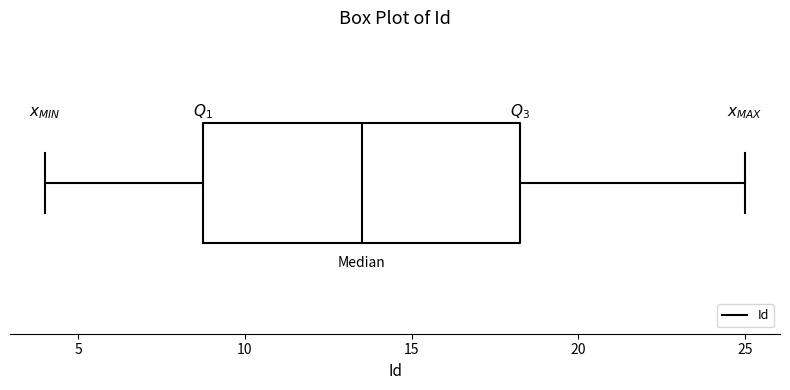

Read this box plot against the x-axis: the position of the median line, the range covered by the box, and the ends of both whiskers. The values are not printed on the chart, so give them approximately, as read against the axis.

median 13.5, box 9.0 to 18.5, whiskers 4.0 to 25.0